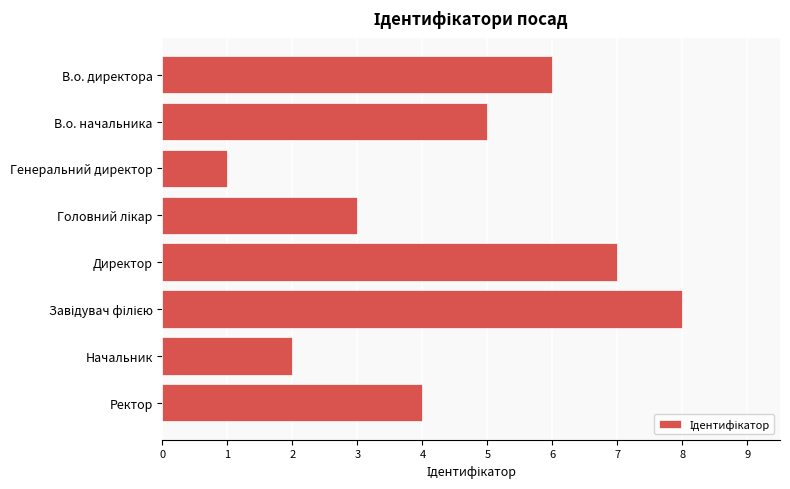

Count the number of categories in the chart.

8